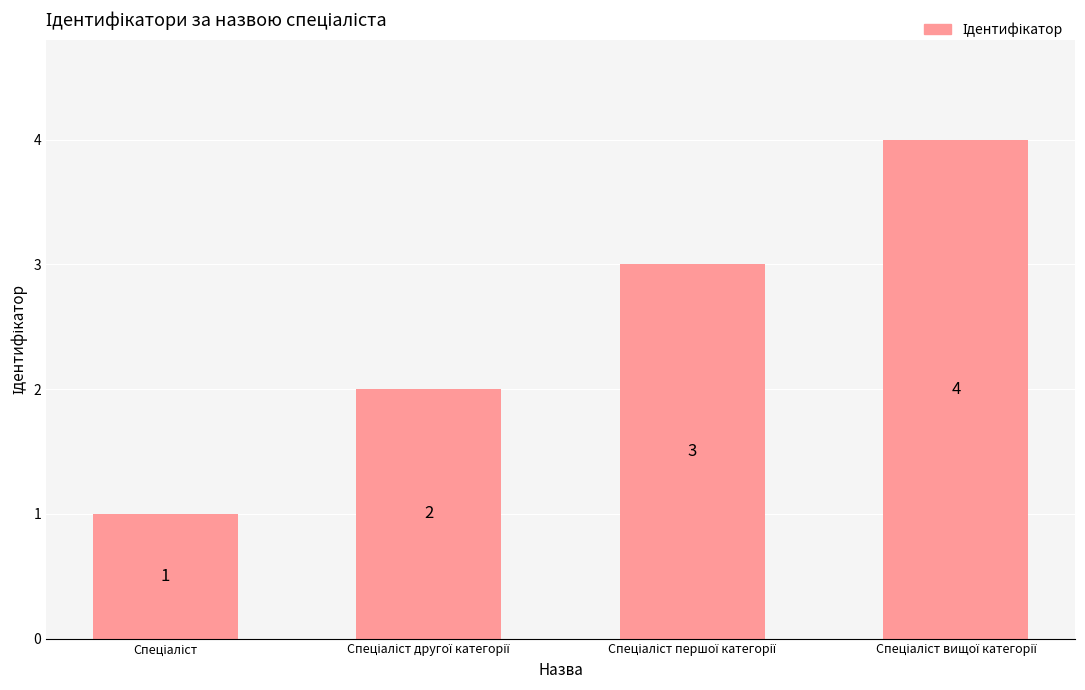

What is the greatest value displayed?

4